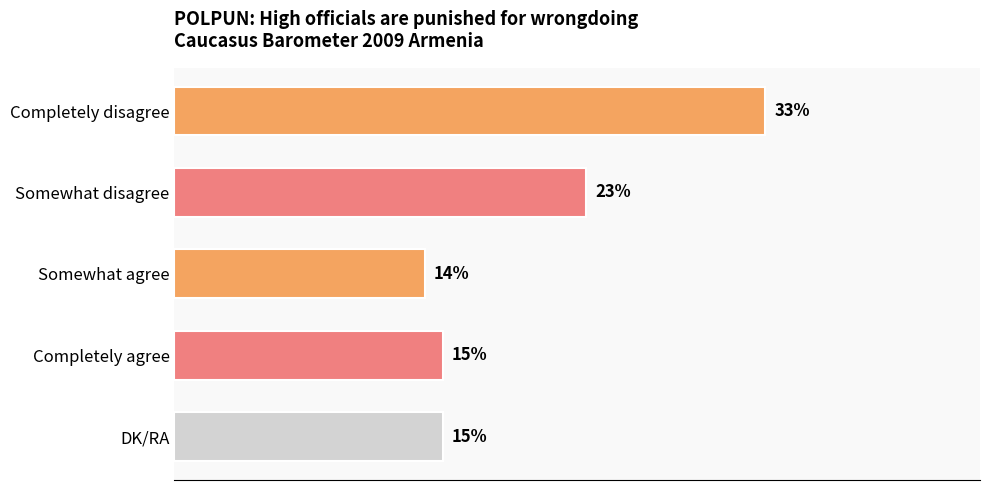

Between Completely disagree and Somewhat agree, which is larger?

Completely disagree